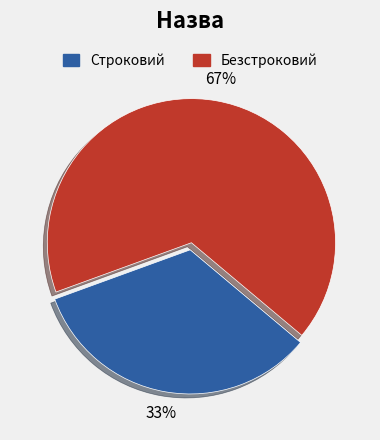

Which slice is the largest?

Безстроковий